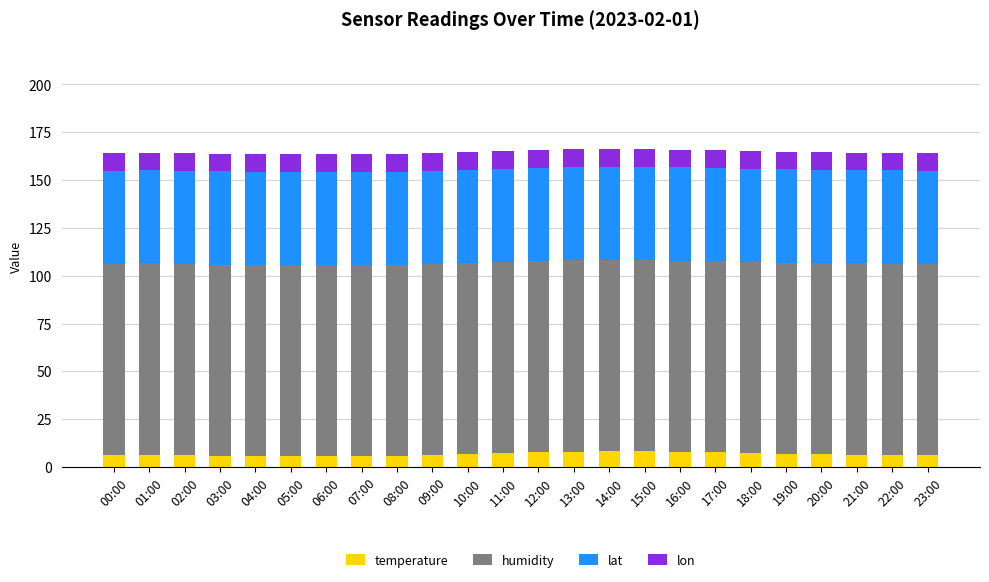

What is the highest value of the temperature series?

8.4